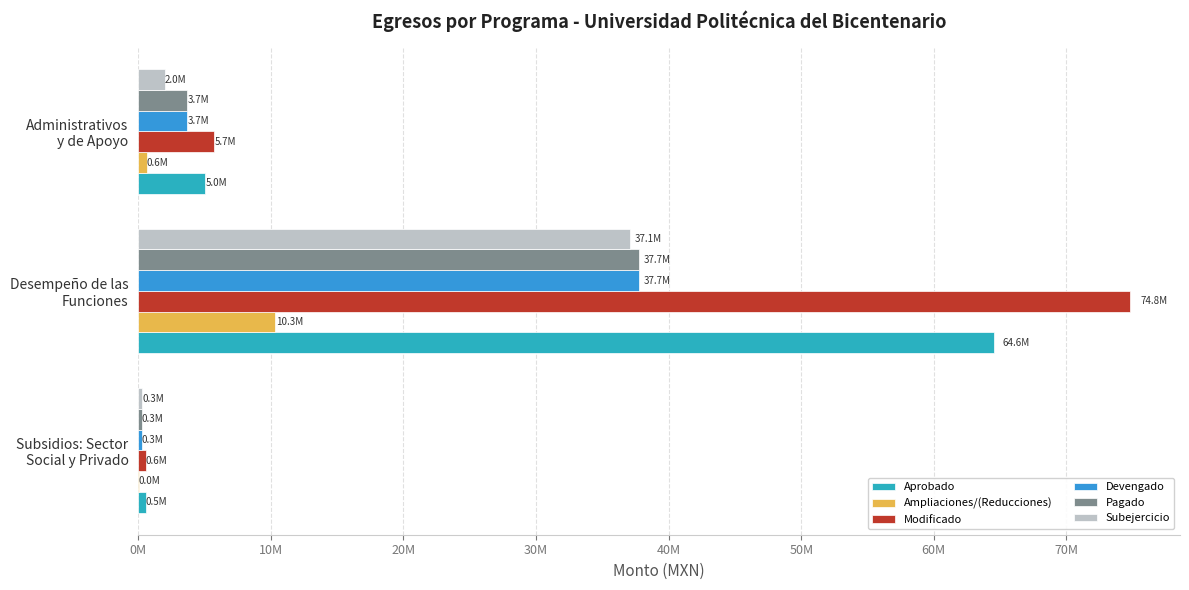

Which series has the largest total across all categories?

Modificado